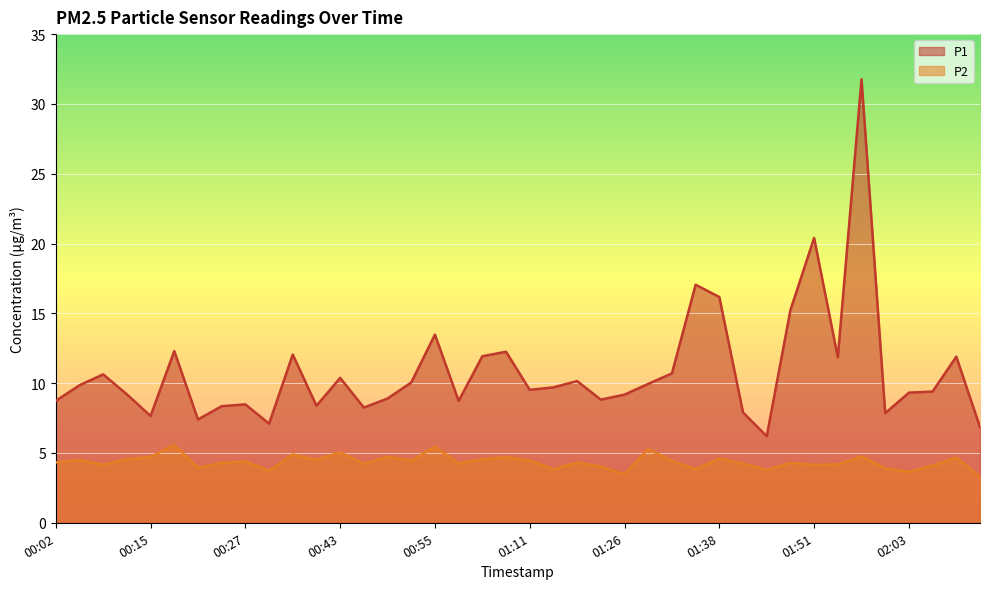

Reading left to right, list all the values displayed in this chart.

P1: 00:02=8.7	00:05=9.8	00:08=10.6	00:12=9.2	00:15=7.7	00:18=12.3	00:21=7.4	00:24=8.3	00:27=8.5	00:30=7.1	00:33=12.1	00:39=8.4	00:43=10.4	00:46=8.2	00:49=8.9	00:52=10.1	00:55=13.5	00:58=8.7	01:01=11.9	01:04=12.2	01:11=9.5	01:14=9.7	01:17=10.2	01:20=8.8	01:26=9.2	01:29=9.9	01:32=10.7	01:35=17.1	01:38=16.2	01:42=7.9	01:45=6.2	01:48=15.2	01:51=20.4	01:54=11.8	01:57=31.8	02:00=7.8	02:03=9.3	02:07=9.4	02:10=11.9	02:13=6.8
P2: 00:02=4.3	00:05=4.5	00:08=4.2	00:12=4.5	00:15=4.7	00:18=5.6	00:21=4.0	00:24=4.3	00:27=4.4	00:30=3.7	00:33=4.9	00:39=4.5	00:43=5.0	00:46=4.2	00:49=4.7	00:52=4.5	00:55=5.5	00:58=4.2	01:01=4.5	01:04=4.7	01:11=4.5	01:14=3.8	01:17=4.3	01:20=4.0	01:26=3.5	01:29=5.3	01:32=4.4	01:35=3.8	01:38=4.6	01:42=4.2	01:45=3.8	01:48=4.3	01:51=4.2	01:54=4.2	01:57=4.8	02:00=3.9	02:03=3.6	02:07=4.1	02:10=4.7	02:13=3.3